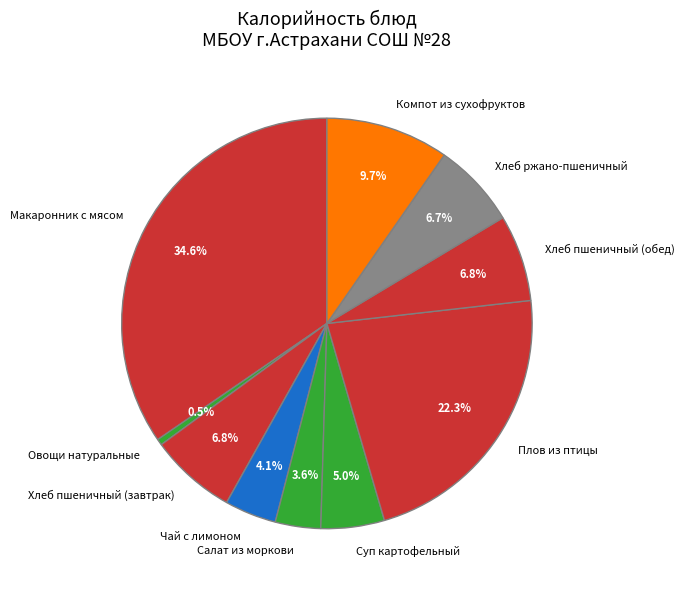

To the nearest percent, what is the combined percentage of Плов из птицы and Чай с лимоном?

26%